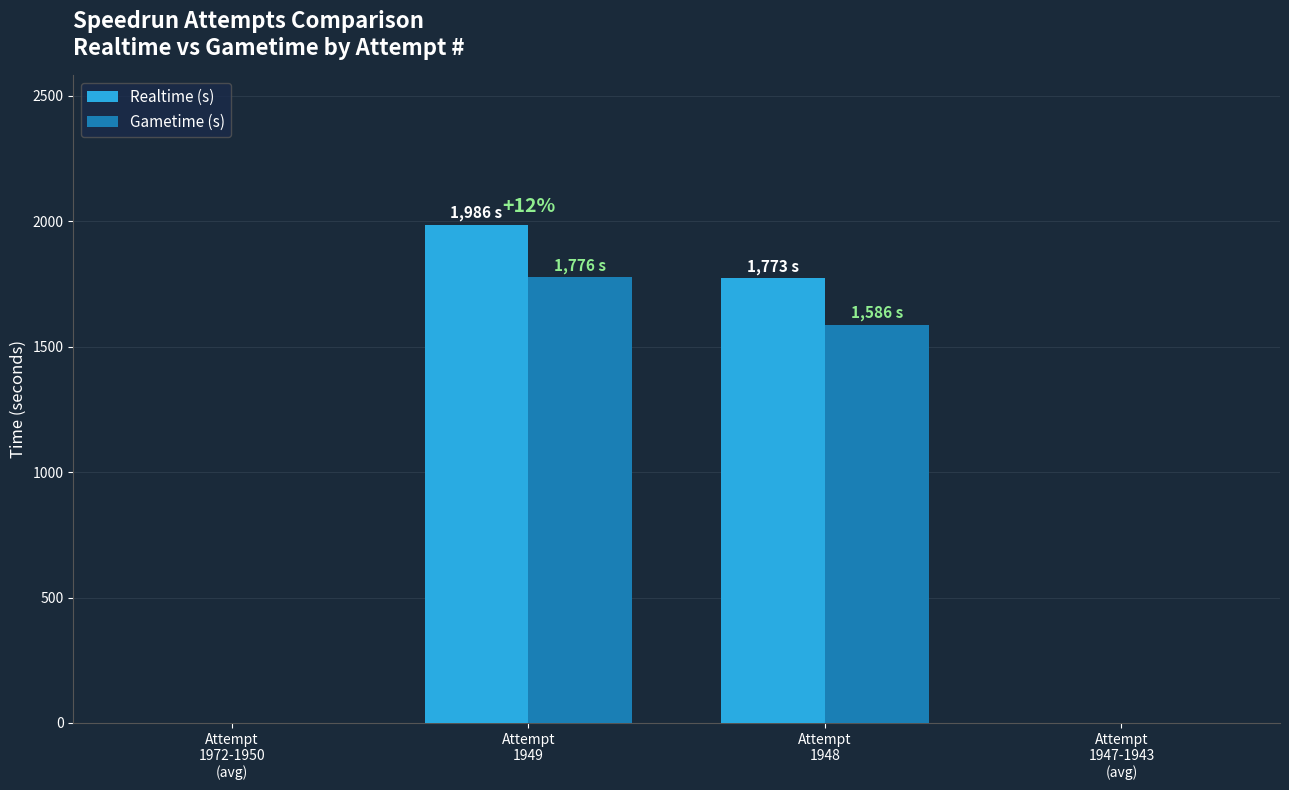

Reading right to left, list all the values displayed in this chart.

Realtime (s): 0.0	1773.0	1986.0	0.0
Gametime (s): 0.0	1586.2	1776.2	0.0